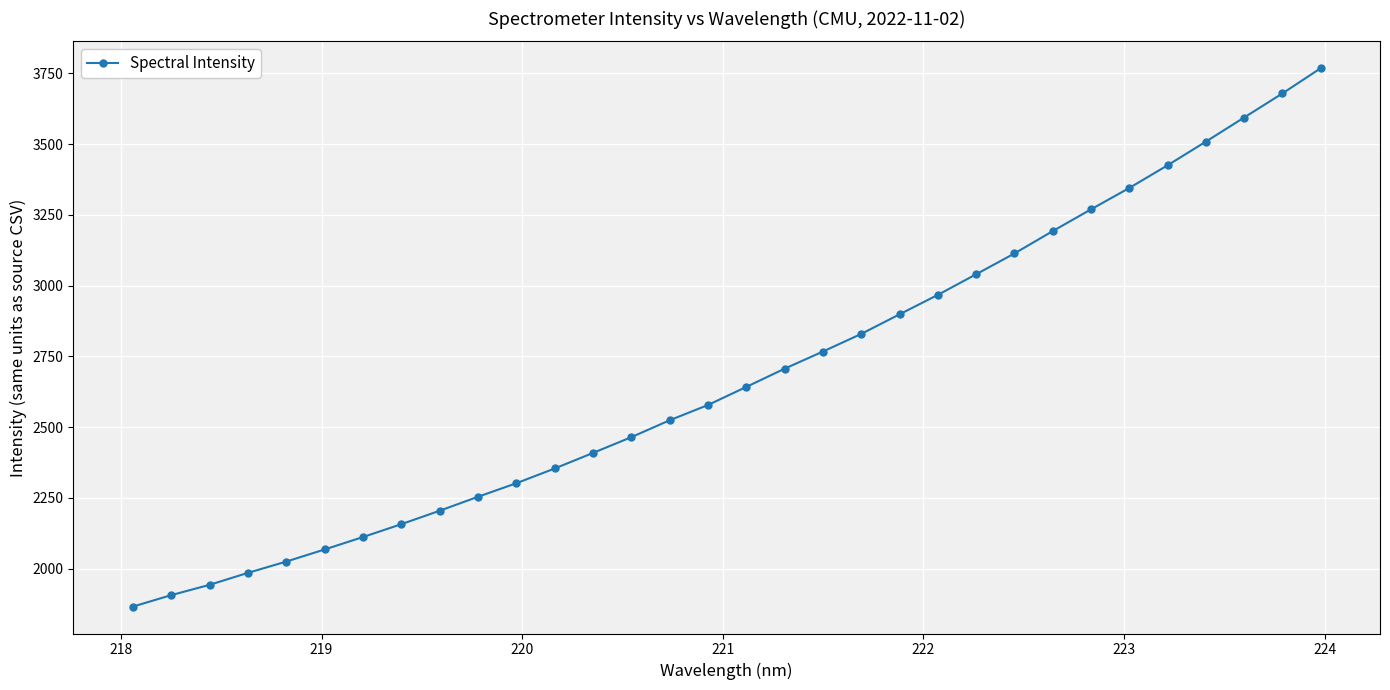

What is the greatest value displayed?

3768.2